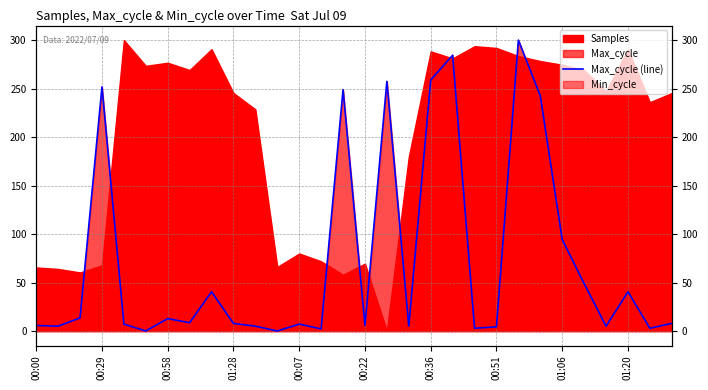

Where is the data nearest to the value 150?

01:06